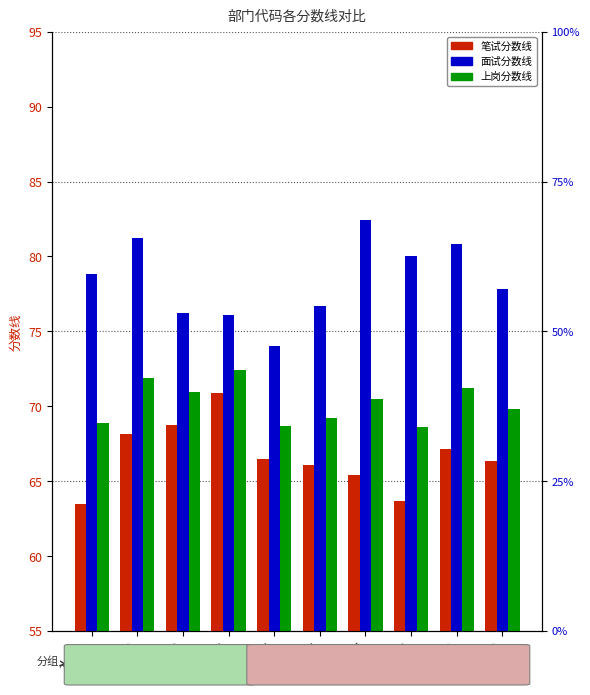

True or false: 笔试分数线 has a value of 116.6 at 217002.

False